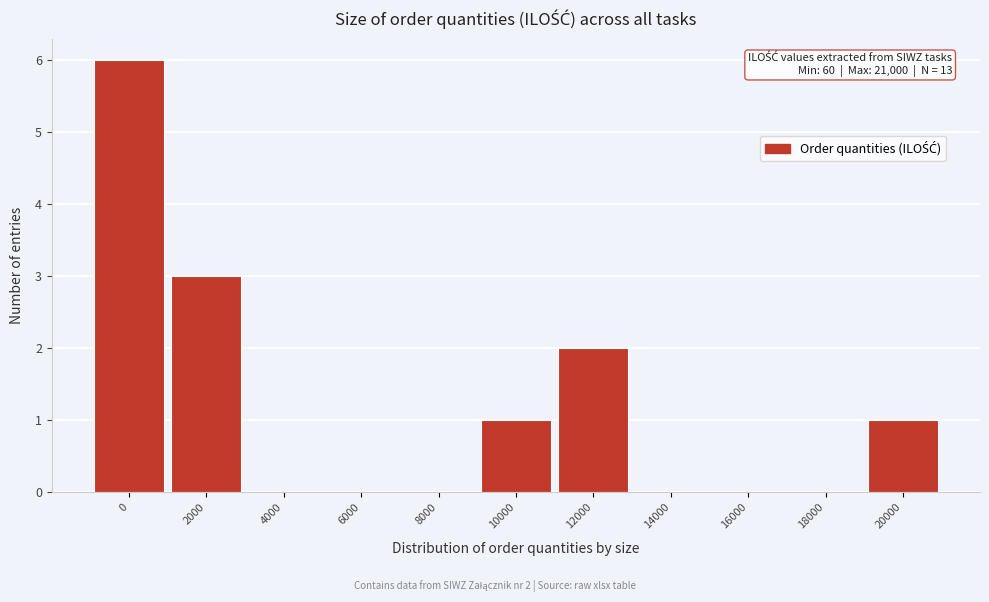

Reading right to left, what are all the values shown in this chart?

20000=1	18000=0	16000=0	14000=0	12000=2	10000=1	8000=0	6000=0	4000=0	2000=3	0=6